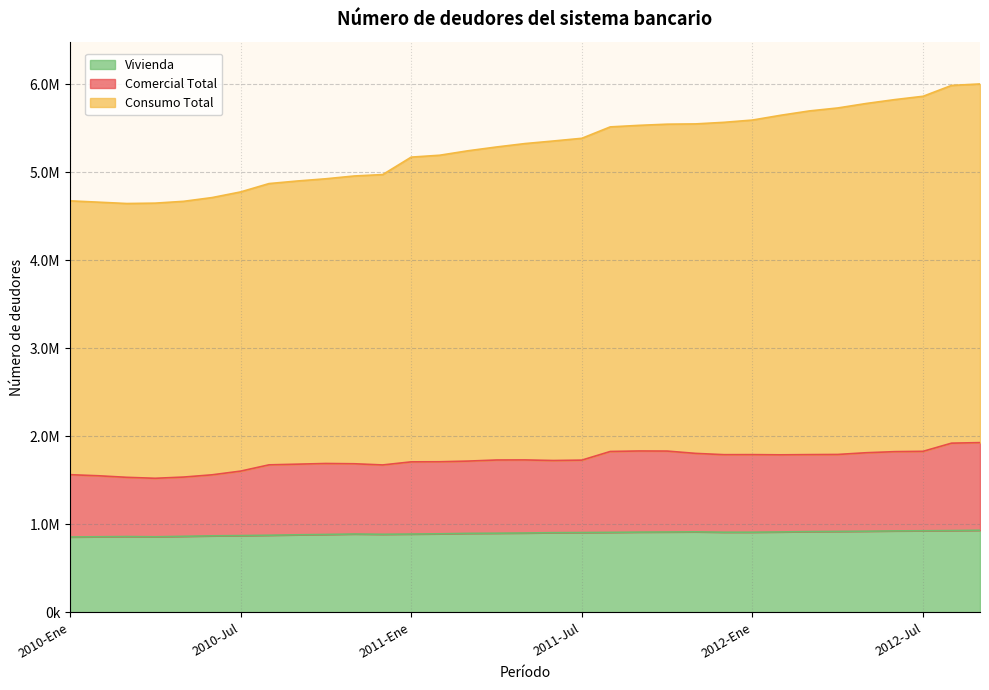

Reading left to right, list all the values displayed in this chart.

Comercial Total: 2010-Ene=1563309	2010-Feb=1550991	2010-Mar=1533310	2010-Abr=1522355	2010-May=1536271	2010-Jun=1561827	2010-Jul=1603721	2010-Ago=1674925	2010-Sep=1682675	2010-Oct=1690404	2010-Nov=1687360	2010-Dic=1673870	2011-Ene=1708948	2011-Feb=1710042	2011-Mar=1717640	2011-Abr=1730033	2011-May=1730949	2011-Jun=1724187	2011-Jul=1728659	2011-Ago=1826799	2011-Sep=1832442	2011-Oct=1831392	2011-Nov=1805122	2011-Dic=1790539	2012-Ene=1791126	2012-Feb=1788798	2012-Mar=1791254	2012-Abr=1793002	2012-May=1812557	2012-Jun=1824903	2012-Jul=1828639	2012-Ago=1921364	2012-Sep=1927498
Consumo Total: 2010-Ene=4673106	2010-Feb=4658174	2010-Mar=4642747	2010-Abr=4647087	2010-May=4667749	2010-Jun=4710316	2010-Jul=4774169	2010-Ago=4869189	2010-Sep=4898536	2010-Oct=4923737	2010-Nov=4955438	2010-Dic=4971526	2011-Ene=5169650	2011-Feb=5191047	2011-Mar=5241846	2011-Abr=5284813	2011-May=5323445	2011-Jun=5352842	2011-Jul=5383407	2011-Ago=5513027	2011-Sep=5530255	2011-Oct=5543752	2011-Nov=5546930	2011-Dic=5564829	2012-Ene=5590677	2012-Feb=5645323	2012-Mar=5694154	2012-Abr=5728015	2012-May=5778775	2012-Jun=5822688	2012-Jul=5860727	2012-Ago=5983879	2012-Sep=6000767
Vivienda: 2010-Ene=855879	2010-Feb=858301	2010-Mar=860662	2010-Abr=857952	2010-May=863476	2010-Jun=868781	2010-Jul=871534	2010-Ago=875522	2010-Sep=880585	2010-Oct=884452	2010-Nov=889436	2010-Dic=886460	2011-Ene=889000	2011-Feb=891927	2011-Mar=896886	2011-Abr=898738	2011-May=901115	2011-Jun=904765	2011-Jul=906151	2011-Ago=908159	2011-Sep=911079	2011-Oct=912484	2011-Nov=914252	2011-Dic=909912	2012-Ene=910047	2012-Feb=913147	2012-Mar=917039	2012-Abr=918917	2012-May=921369	2012-Jun=924975	2012-Jul=926479	2012-Ago=928534	2012-Sep=931880